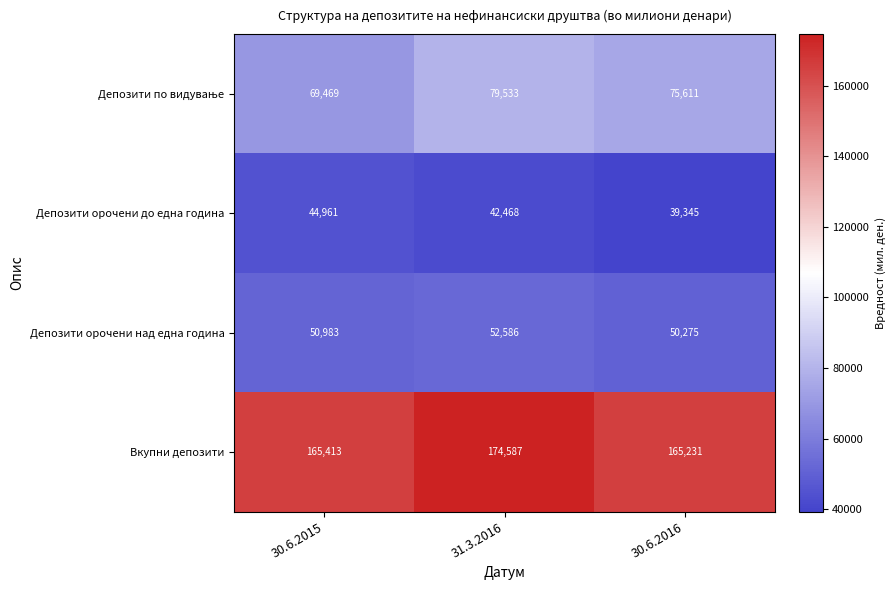

Which category has the highest value across all series?

31.3.2016